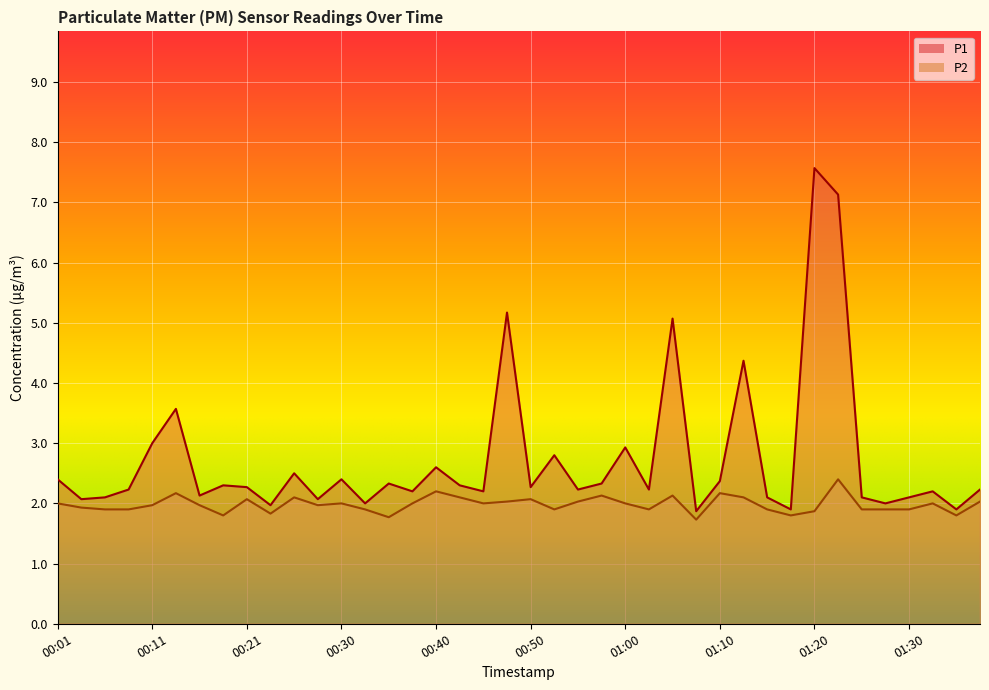

What is the difference between the P2 values at 00:26 and 00:30?

0.1